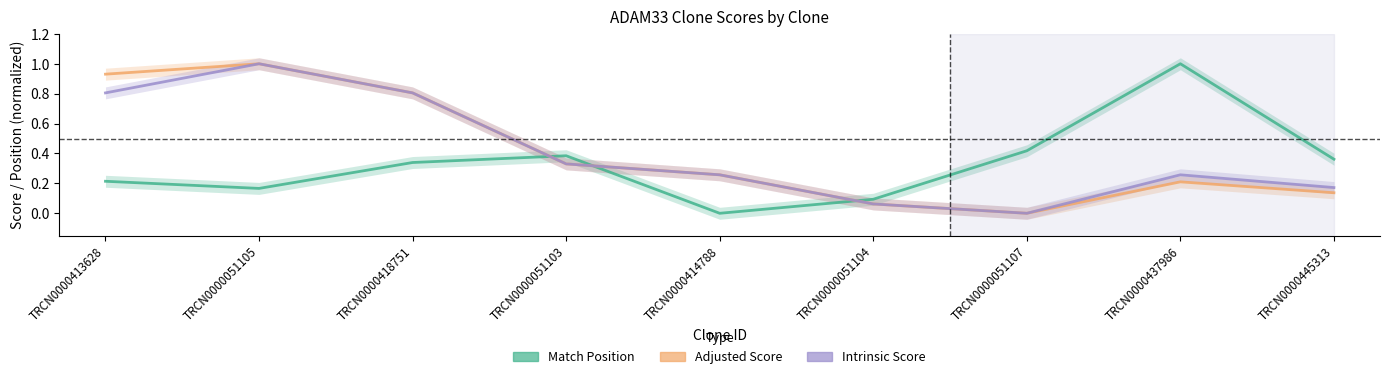

How many series are shown in this chart?

3